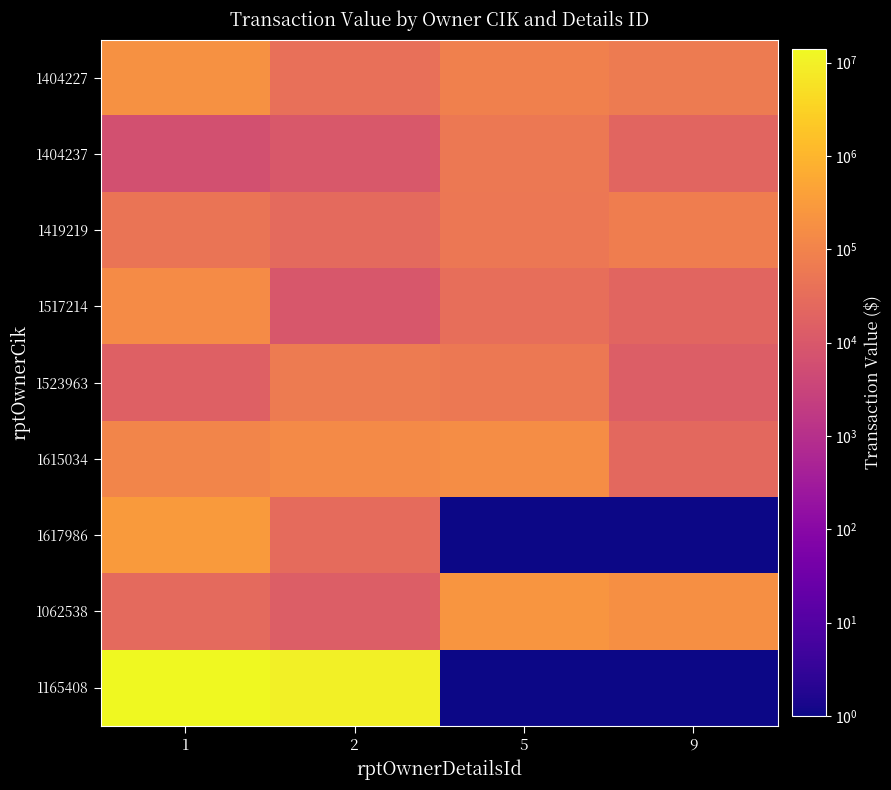

Reading left to right, extract all data points from this chart.

1404227: 1=200205	2=37300	5=86339	9=65700
1404237: 1=6644	2=10330	5=56646	9=20456
1419219: 1=48510	2=25737	5=53012	9=72780
1517214: 1=154619	2=9261	5=33482	9=20729
1523963: 1=15520	2=64173	5=55767	9=13635
1615034: 1=108206	2=137955	5=165113	9=24255
1617986: 1=300092	2=28333	5=1	9=1
1062538: 1=25792	2=14182	5=229259	9=180250
1165408: 1=13982323	2=10065072	5=1	9=1